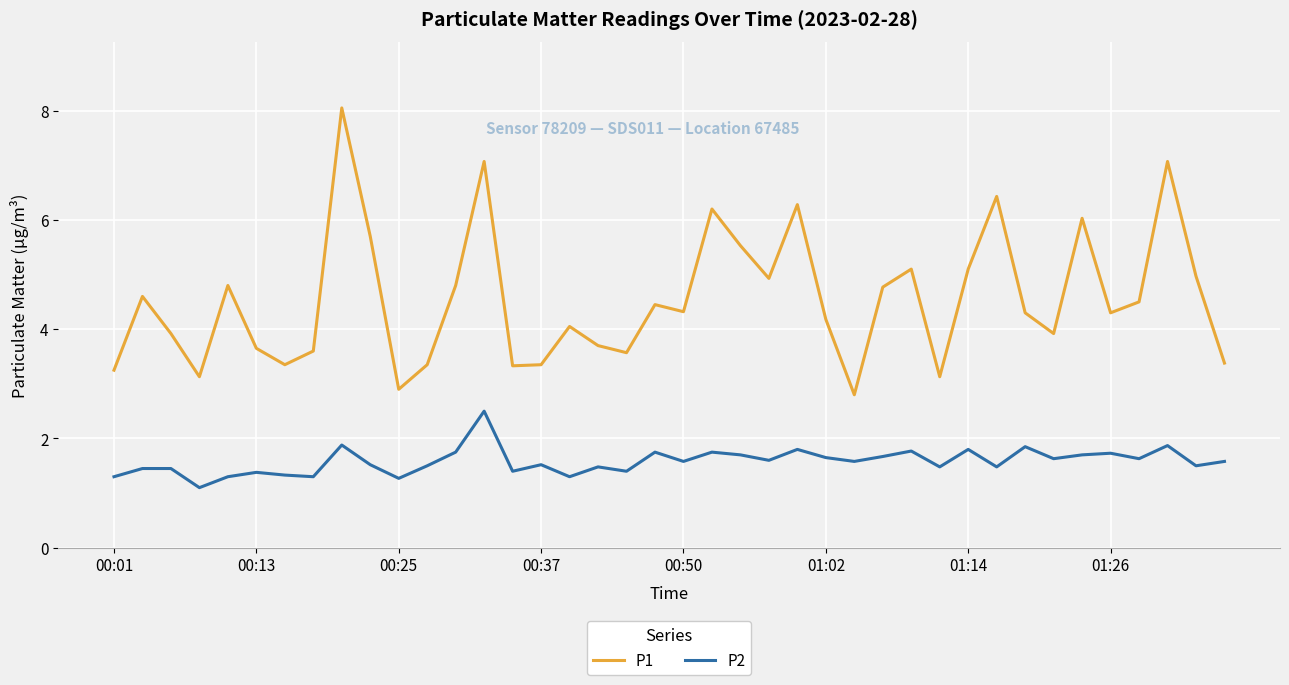

What is the maximum value for P2?

2.5